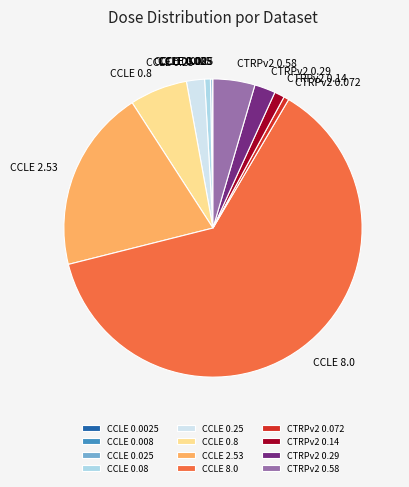

Is it true that CCLE 0.8 is 6% of the pie?

True